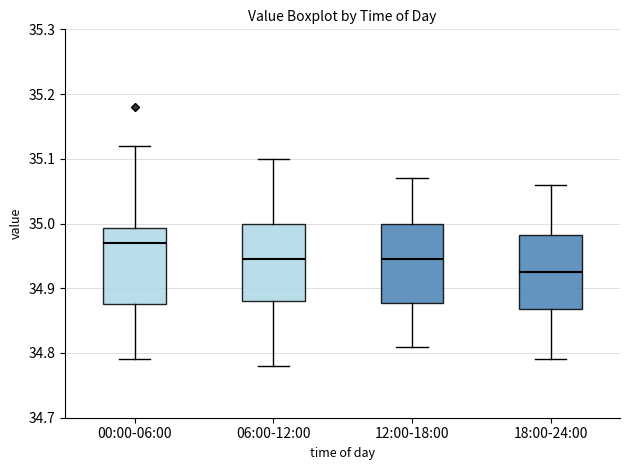

Reading left to right, transcribe this box plot: for each box, give where its median line is, the range the box spans, and where its two whiskers end, as read against the y-axis. The values are not printed on the chart, so give them approximately, as read against the axis.

00:00-06:00: median 34.97, box 34.88 to 34.99, whiskers 34.79 to 35.12
06:00-12:00: median 34.95, box 34.88 to 35.00, whiskers 34.78 to 35.10
12:00-18:00: median 34.95, box 34.88 to 35.00, whiskers 34.81 to 35.07
18:00-24:00: median 34.93, box 34.87 to 34.98, whiskers 34.79 to 35.06